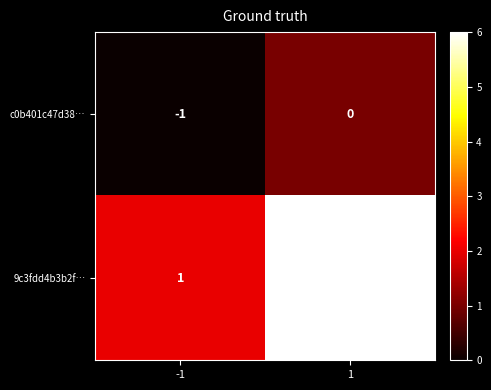

What is the difference between the maximum and minimum values in the 9c3fdd4b3b2f… series?

5